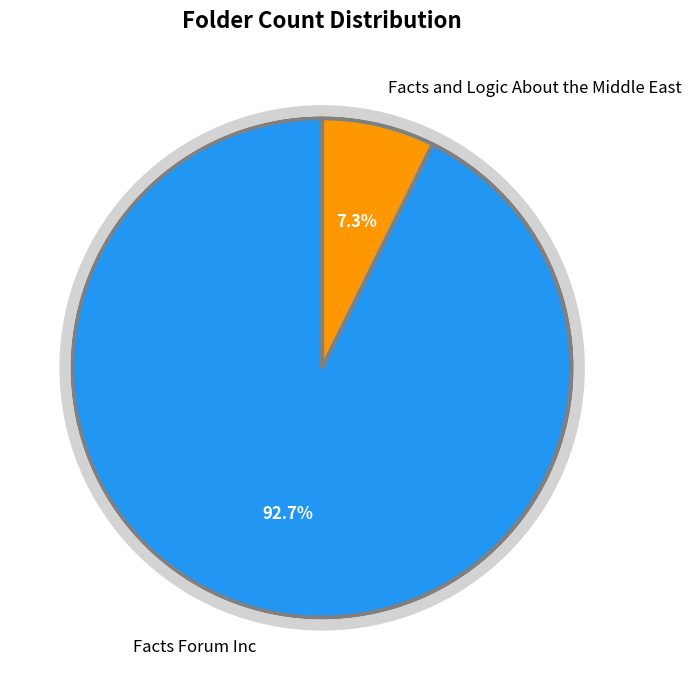

Does any single category account for the majority?

Yes